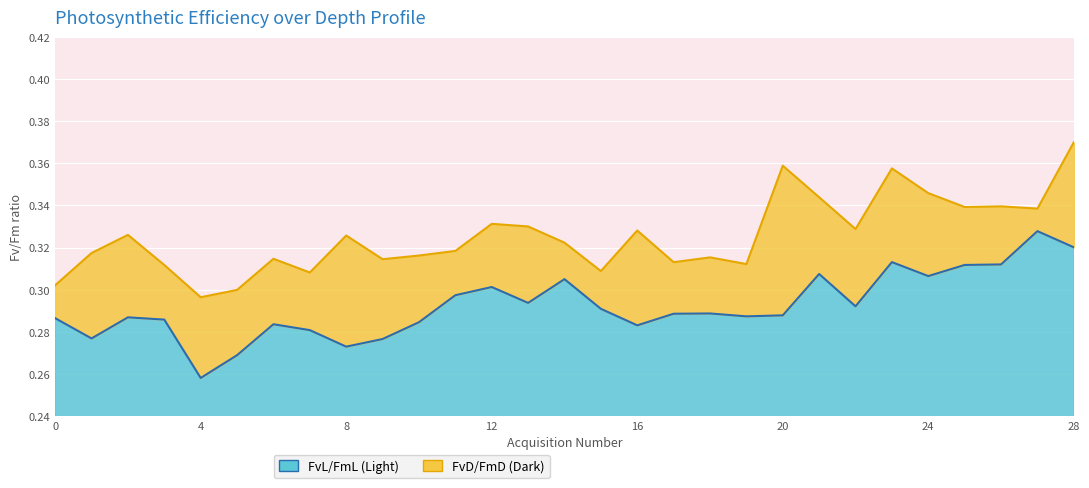

Reading left to right, list all the values displayed in this chart.

FvL/FmL: 0.3	0.3	0.3	0.3	0.3	0.3	0.3	0.3	0.3	0.3	0.3	0.3	0.3	0.3	0.3	0.3	0.3	0.3	0.3	0.3	0.3	0.3	0.3	0.3	0.3	0.3	0.3	0.3	0.3
FvD/FmD: 0.3	0.3	0.3	0.3	0.3	0.3	0.3	0.3	0.3	0.3	0.3	0.3	0.3	0.3	0.3	0.3	0.3	0.3	0.3	0.3	0.4	0.3	0.3	0.4	0.3	0.3	0.3	0.3	0.4